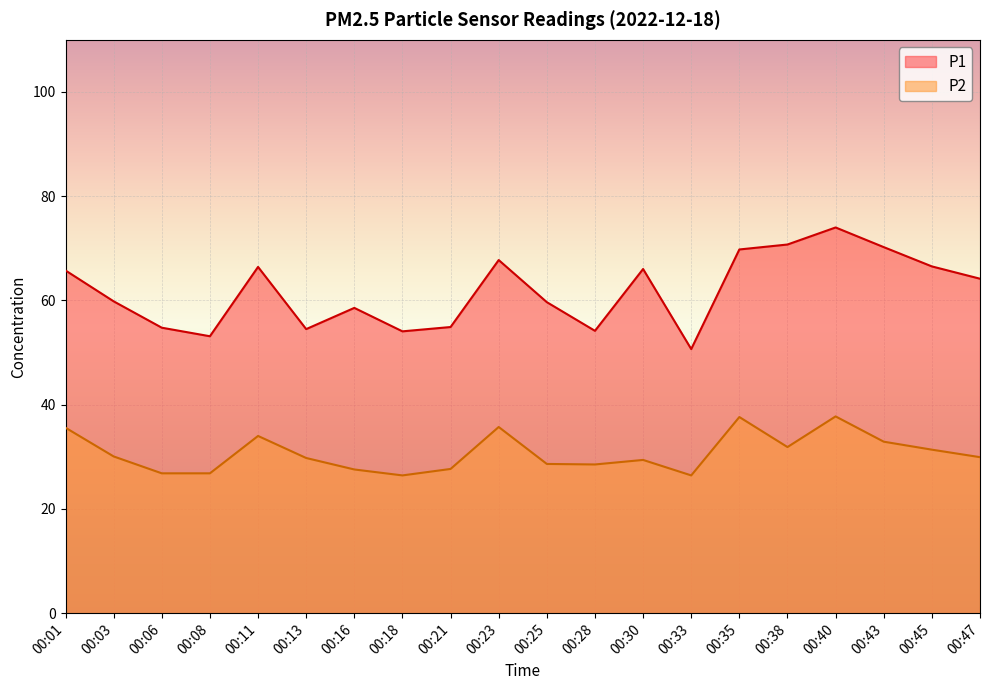

True or false: P1 has a value of 27.6 at 00:03.

False